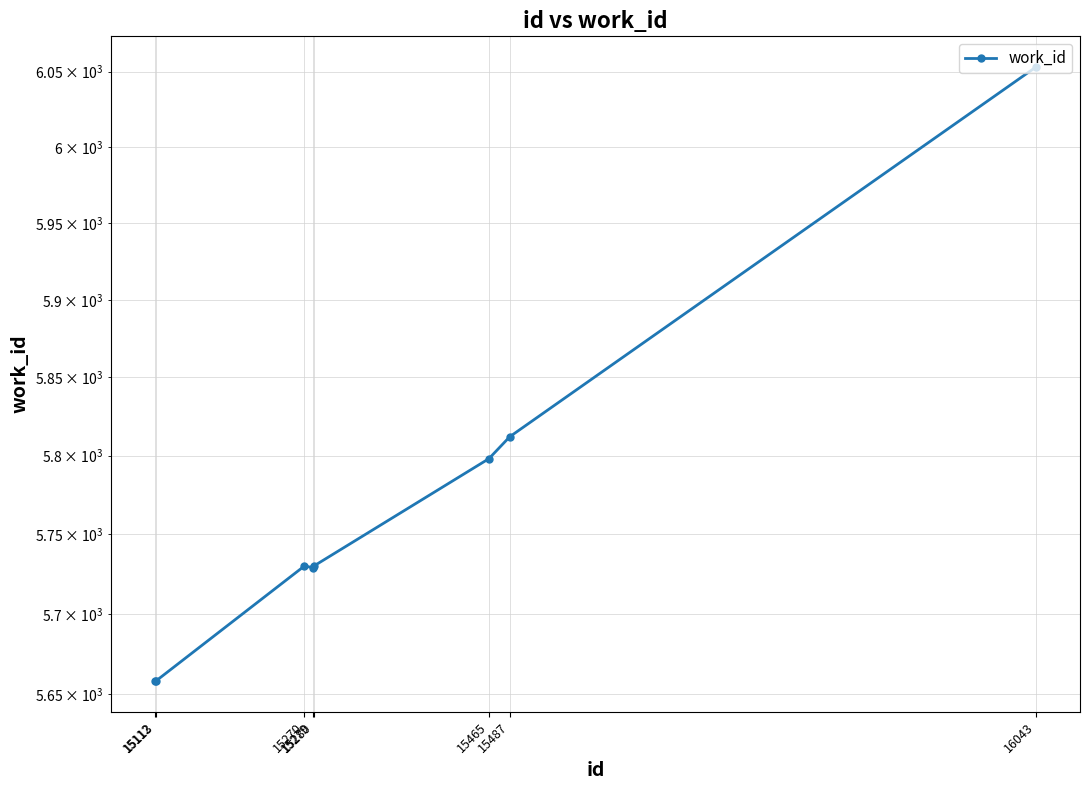

Rank the categories by value from lowest to highest.

15112, 15113, 15279, 15270, 15280, 15465, 15487, 16043